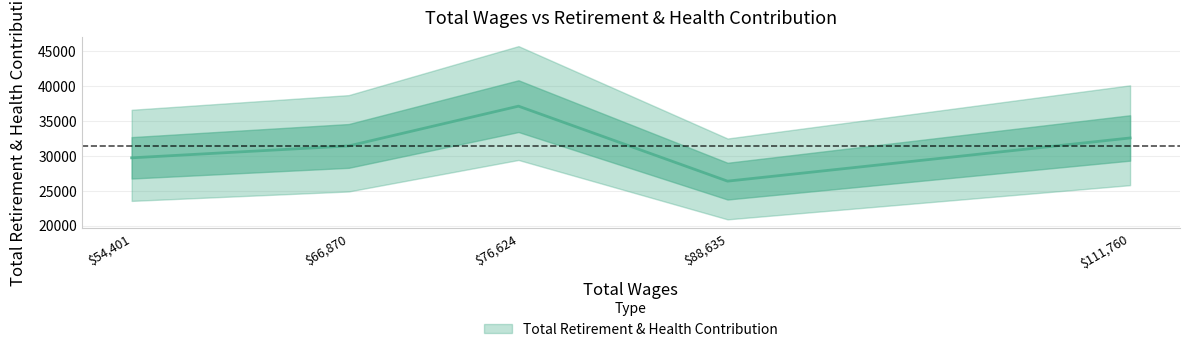

List the labels in order of value, largest first.

76624.0, 111760.0, 66870.0, 54401.0, 88635.0